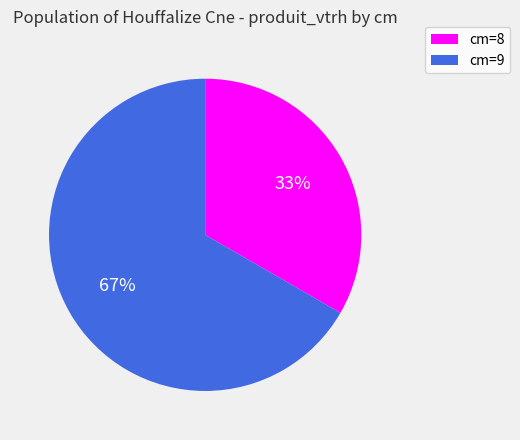

Is there a majority slice in this chart?

Yes